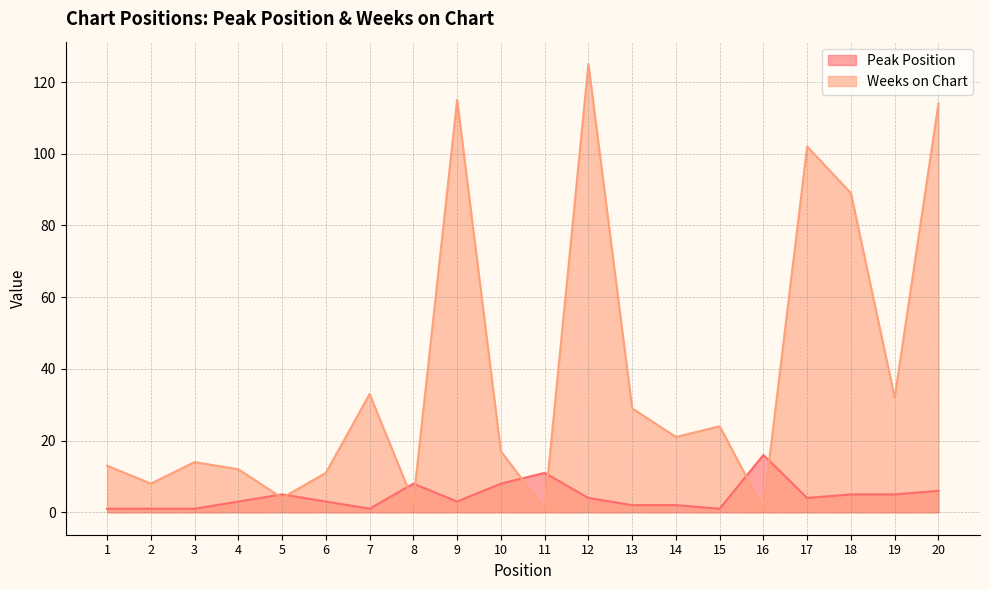

The value of Weeks on Chart at 7 is 57. True or false?

False